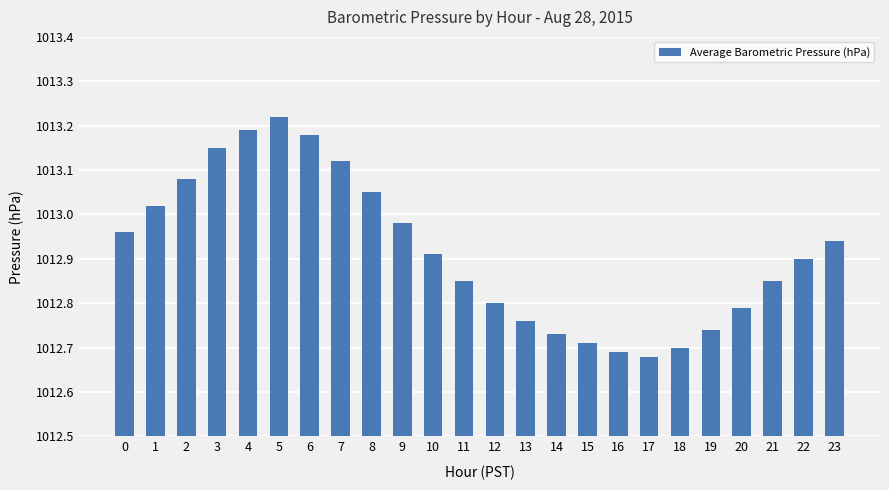

What is the sum of all values?

24310.0